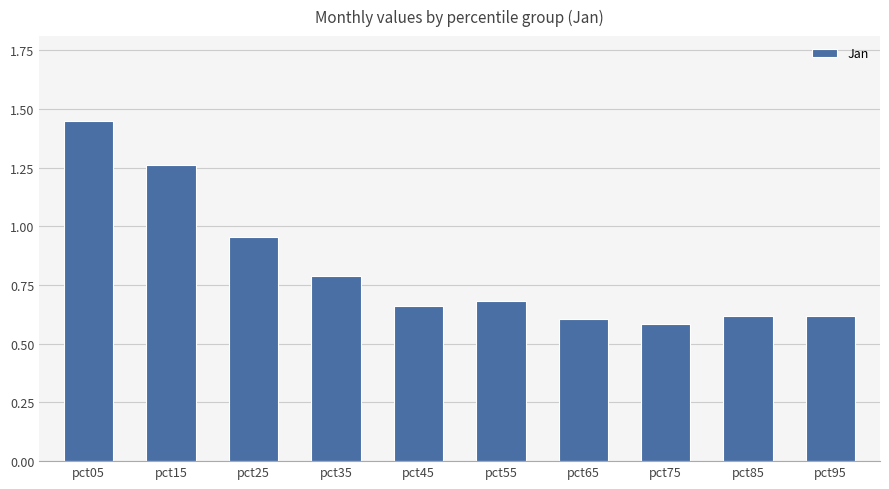

What is the change in value from pct05 to pct75?

-0.9